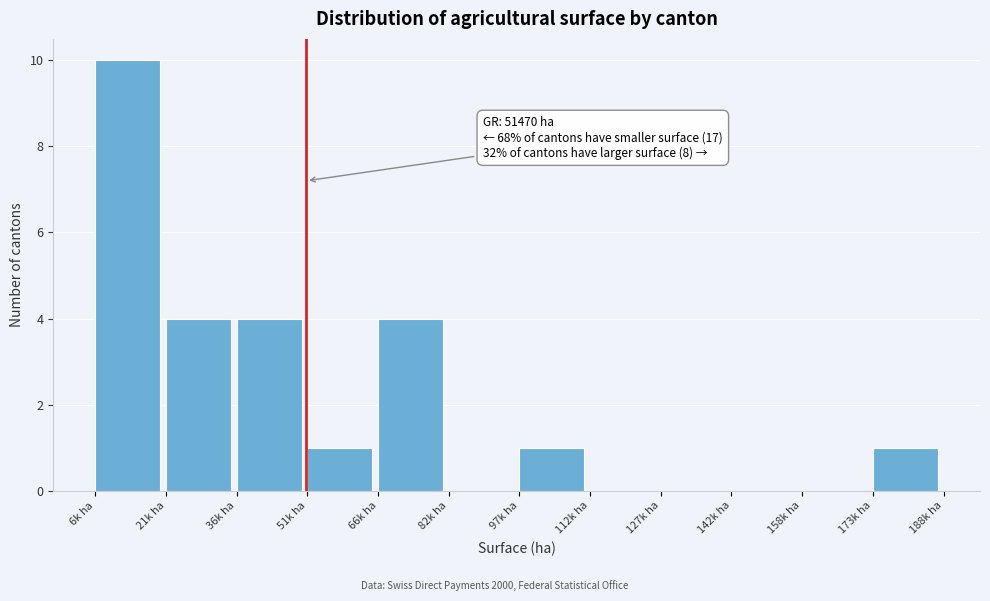

Reading right to left, transcribe all the data shown in this chart.

173k ha=1	158k ha=0	142k ha=0	127k ha=0	112k ha=0	97k ha=1	82k ha=0	66k ha=4	51k ha=1	36k ha=4	21k ha=4	6k ha=10